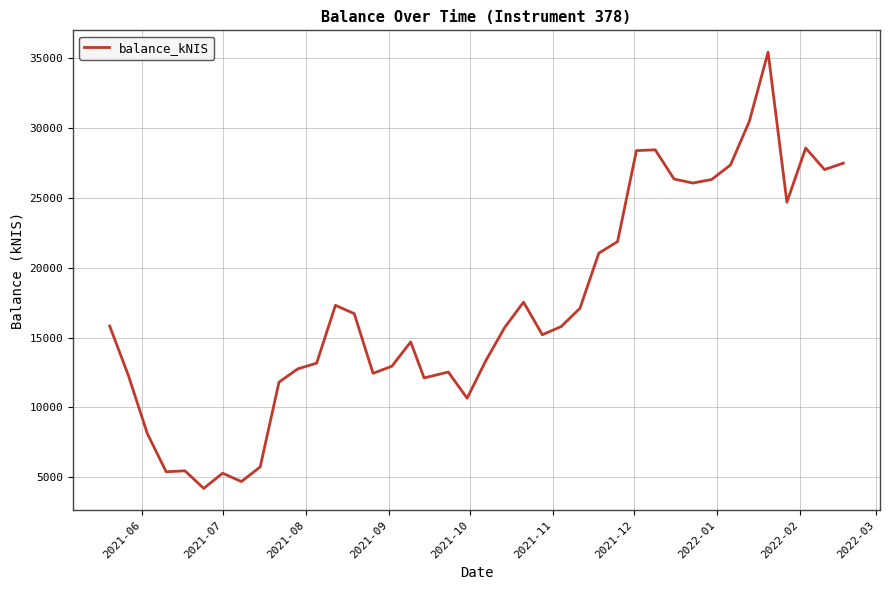

What is the difference between the maximum and minimum values?

31235.6